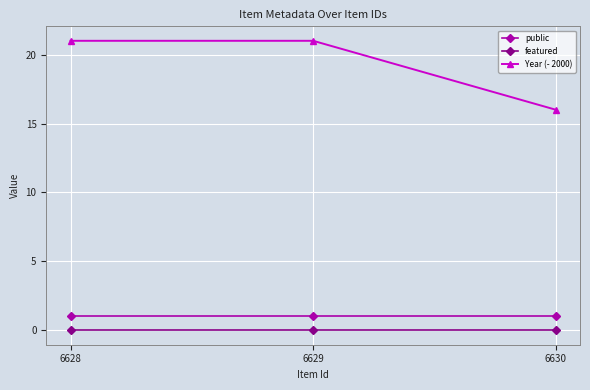

What is the total value across all series at 6628?

22